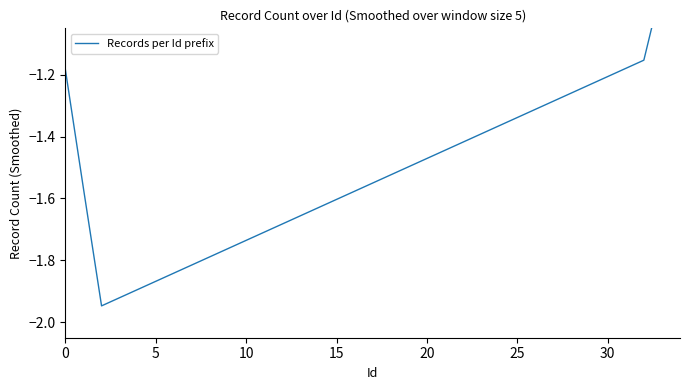

What is the greatest value displayed?

-0.7